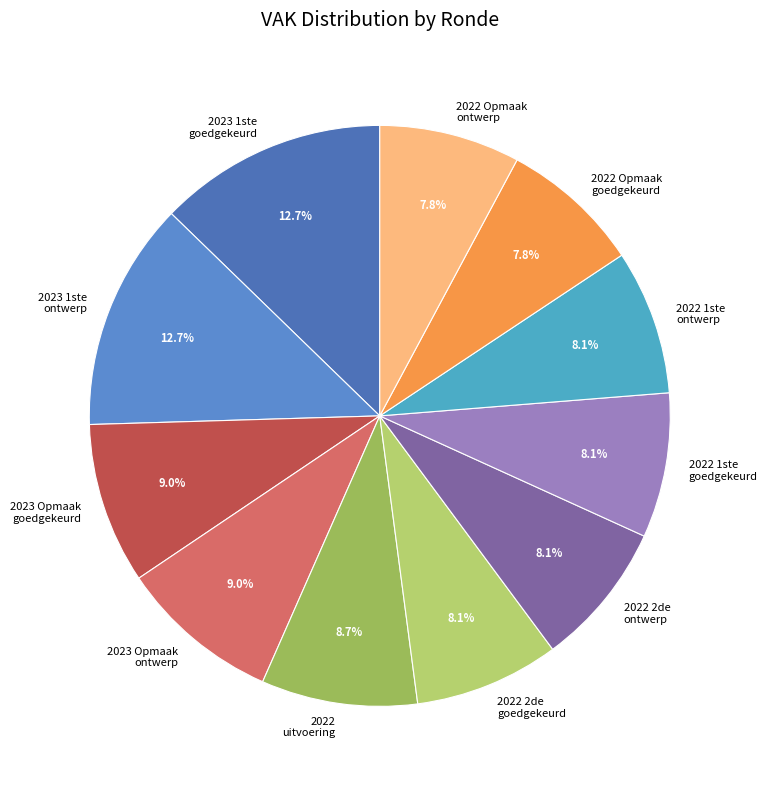

Is there any slice that represents more than half of the pie?

No